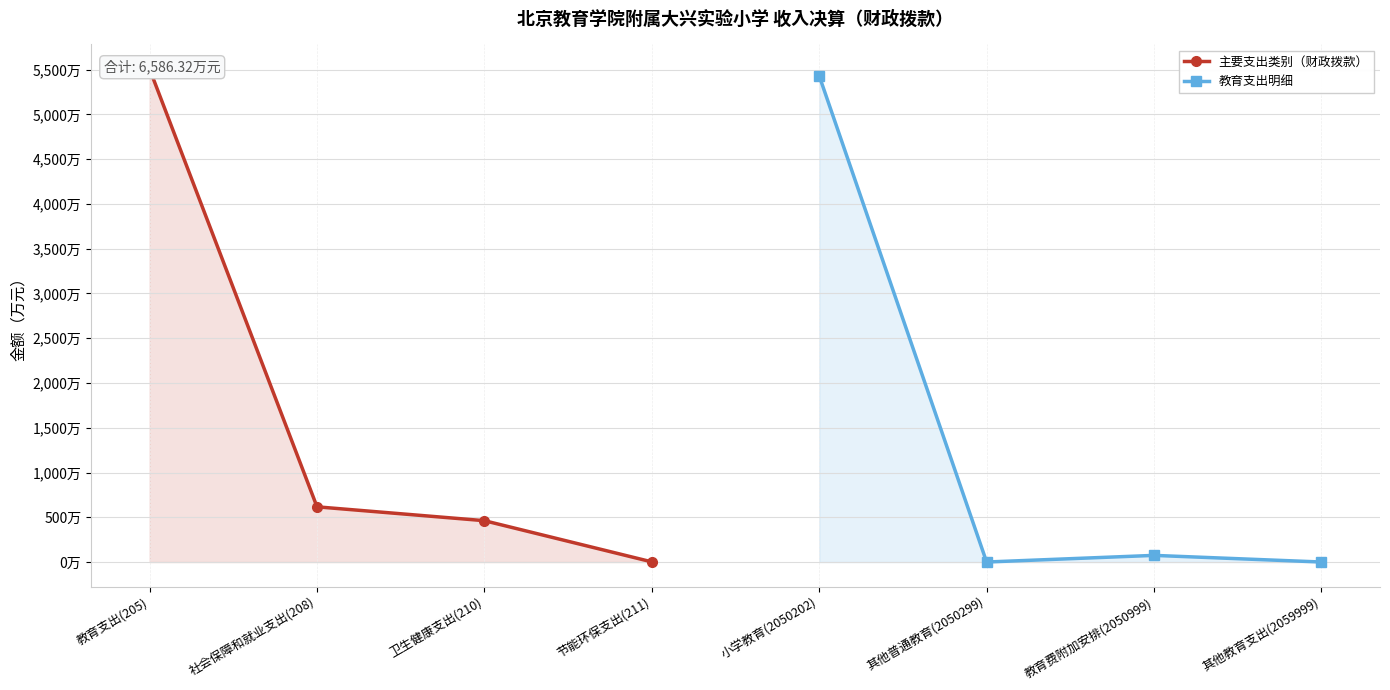

Is the value of 主要支出类别（财政拨款） at 社会保障和就业支出(208) greater than the value of 教育支出明细 at 教育支出(205)?

No